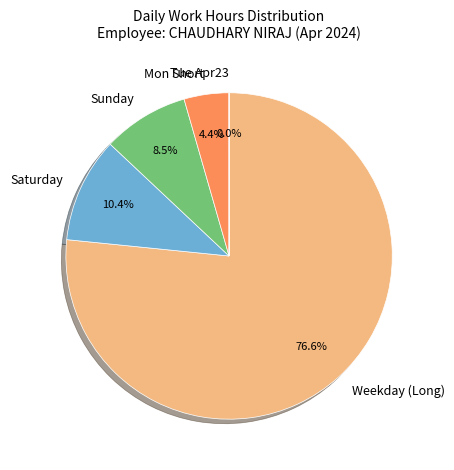

Do Mon Short and Weekday (Long) together represent more than half of the pie?

Yes